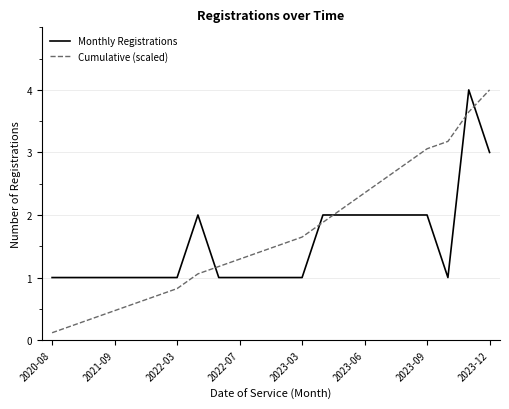

What are all the series names shown in the legend?

Monthly Registrations, Cumulative (scaled)